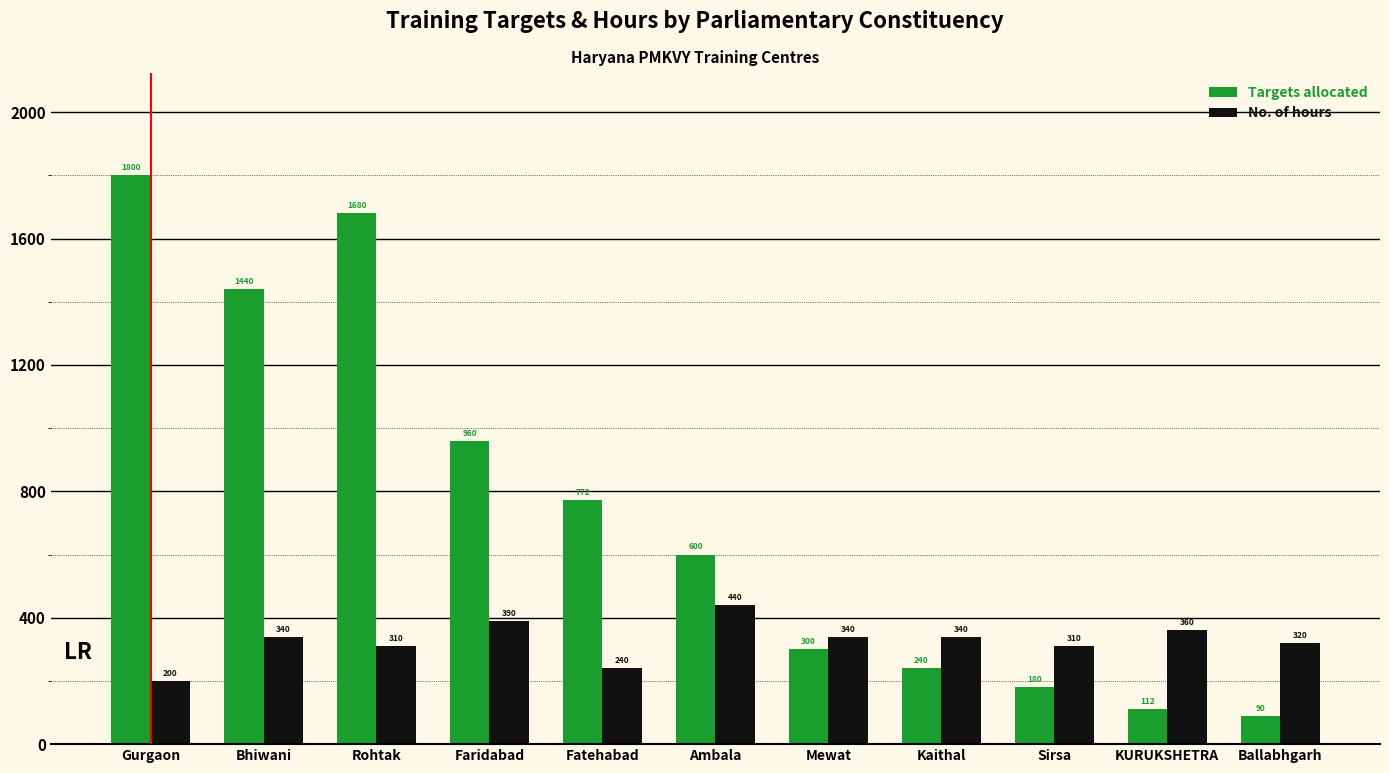

The value of Targets allocated at Gurgaon is 1800. True or false?

True